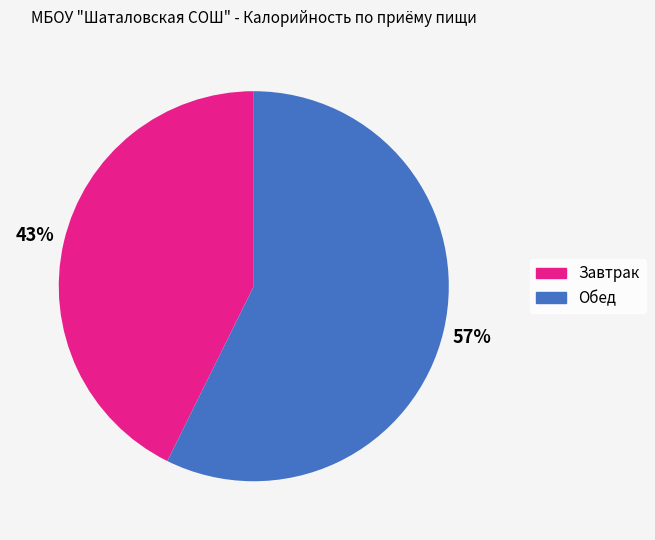

To the nearest percent, what is the average slice percentage?

50%